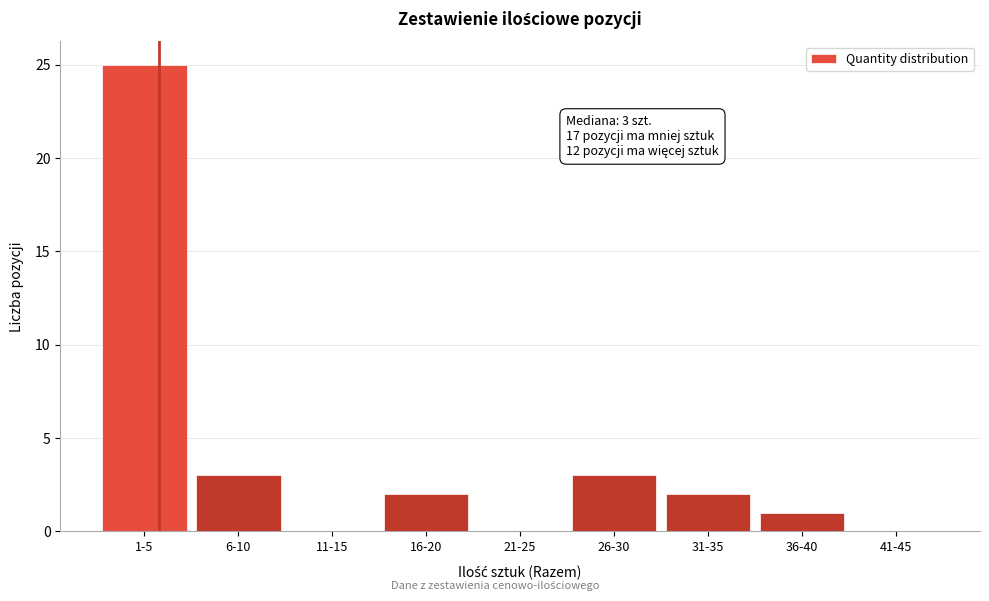

Reading left to right, what are all the values shown in this chart?

1-5=25	6-10=3	11-15=0	16-20=2	21-25=0	26-30=3	31-35=2	36-40=1	41-45=0